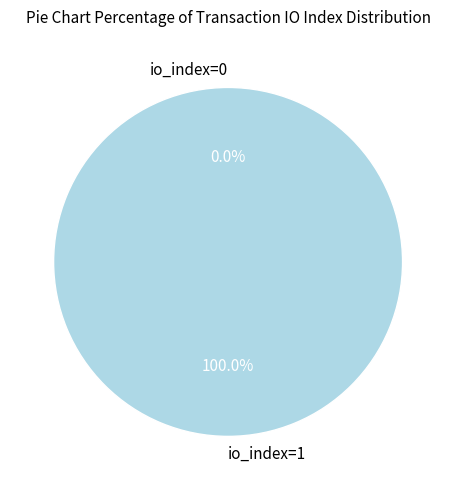

Rank the categories by value from lowest to highest.

io_index=0, io_index=1